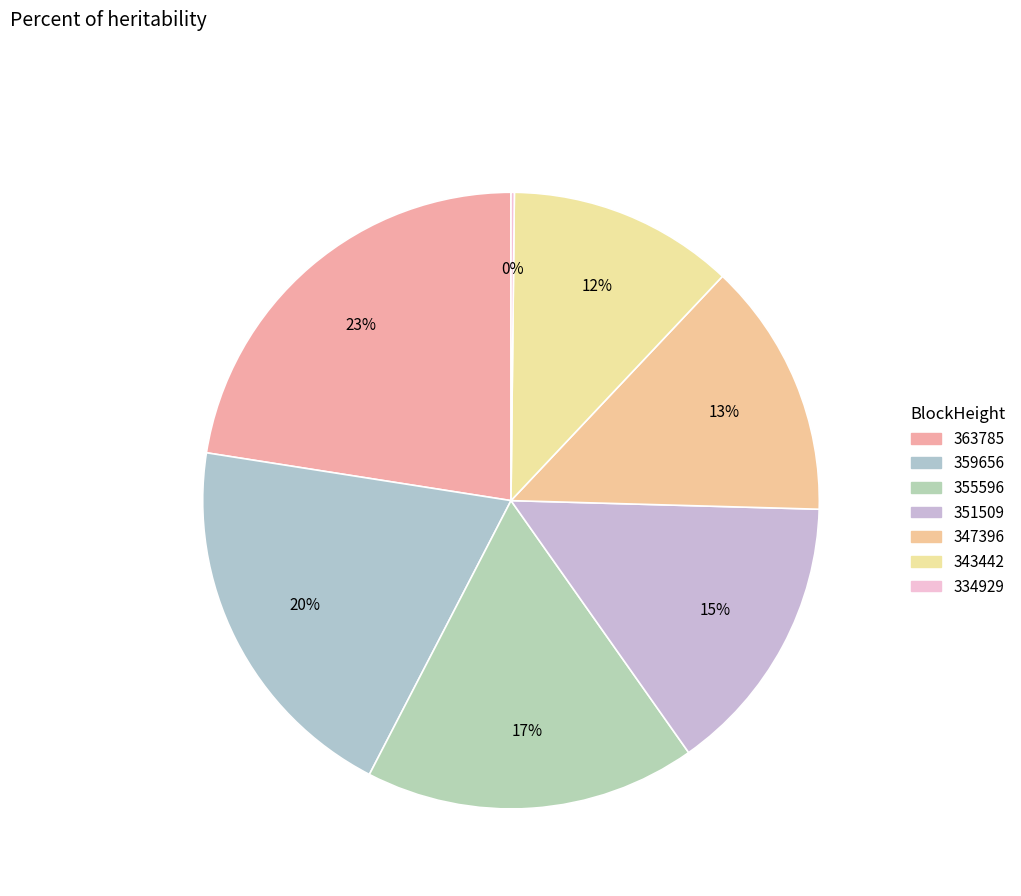

Which category has the biggest portion of the pie?

363785